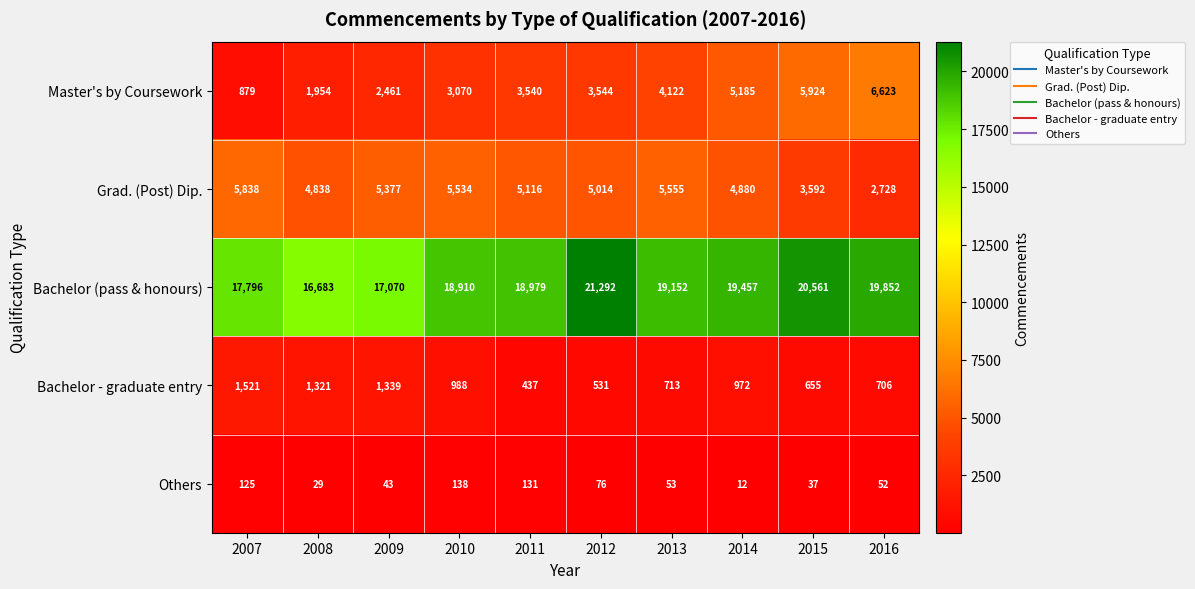

Which series has the widest spread of values?

Master's by Coursework